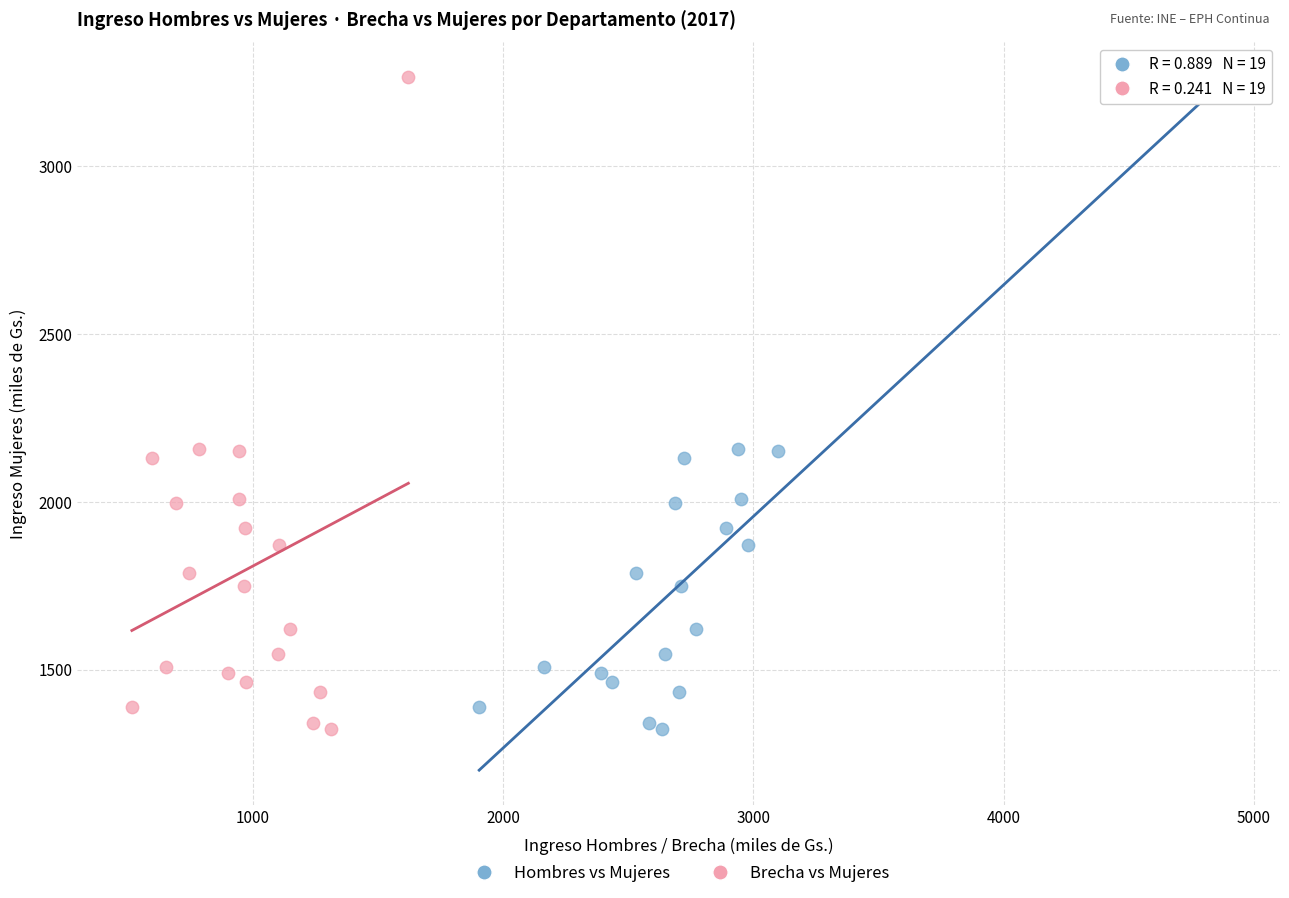

What are all the series names shown in the legend?

Hombres vs Mujeres, Brecha vs Mujeres